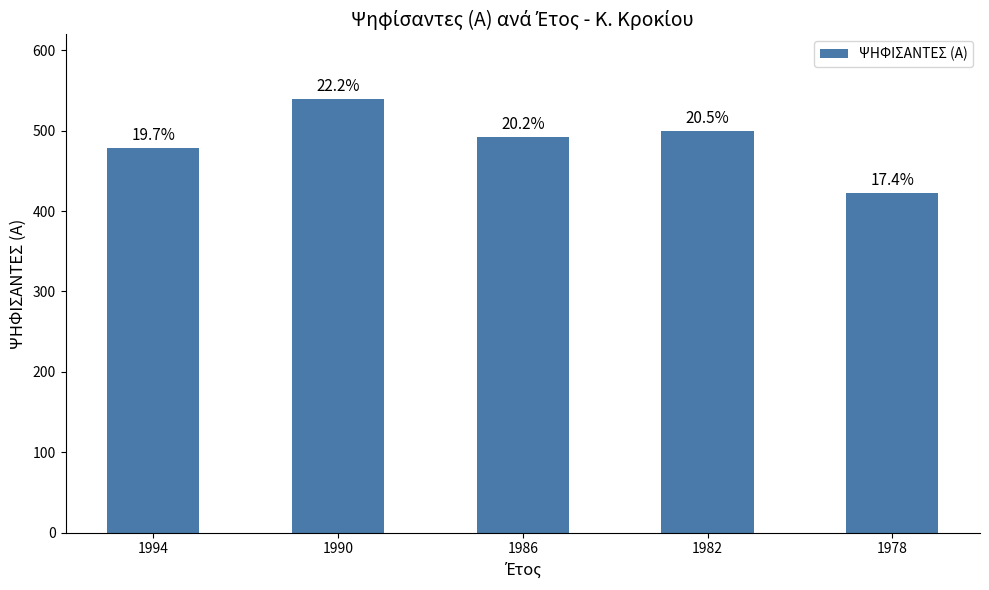

Does the chart contain any negative values?

No